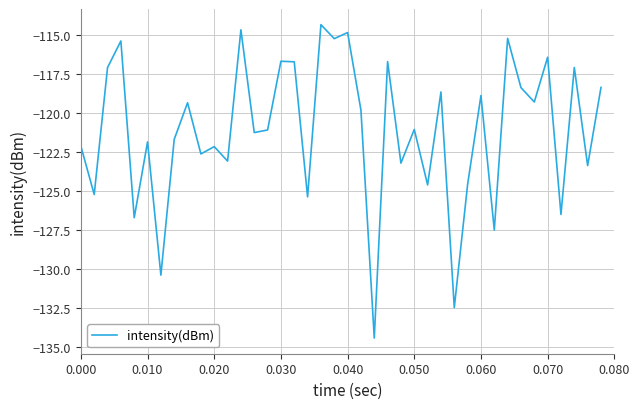

What is the greatest value displayed?

-114.4